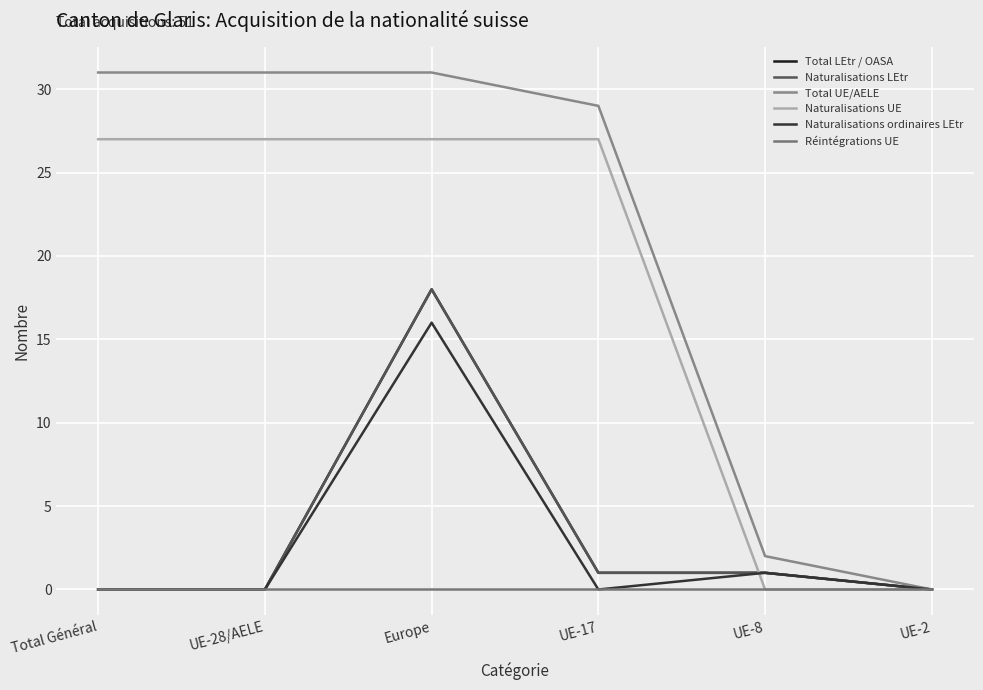

Does the chart have visible grid lines?

Yes